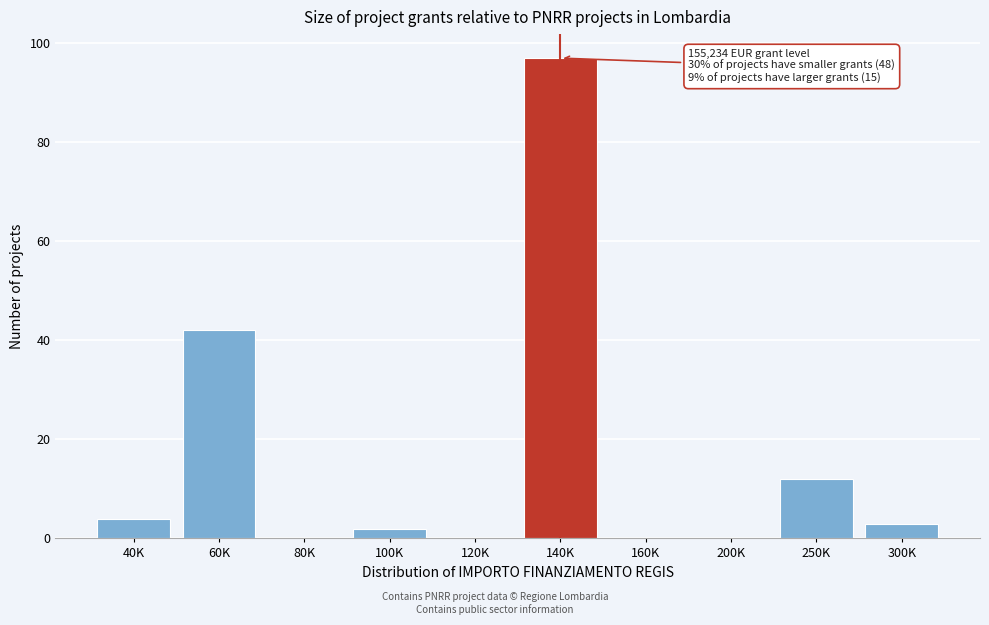

Reading left to right, transcribe all the data shown in this chart.

40K=4	60K=42	80K=0	100K=2	120K=0	140K=97	160K=0	200K=0	250K=12	300K=3